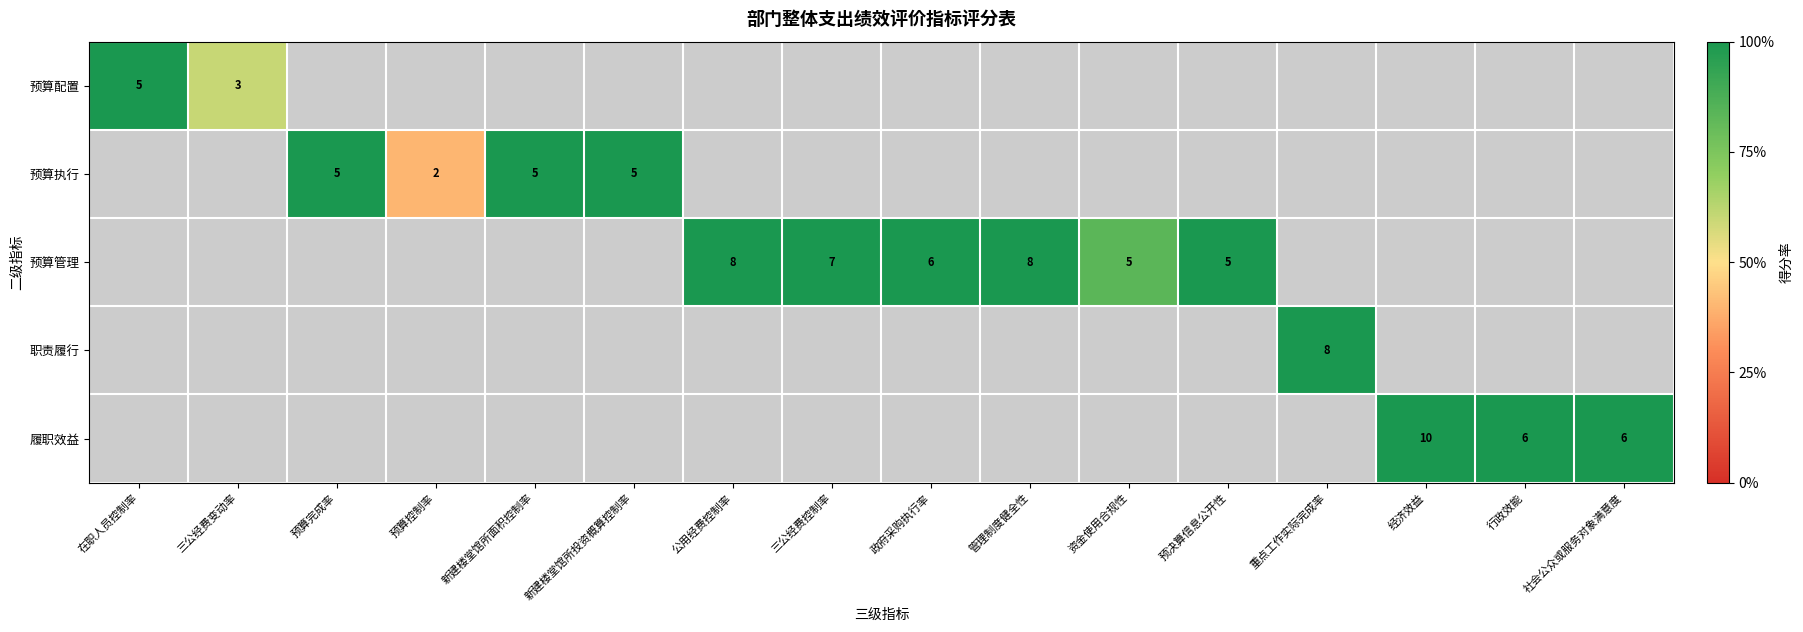

Count the number of data series in this chart.

5